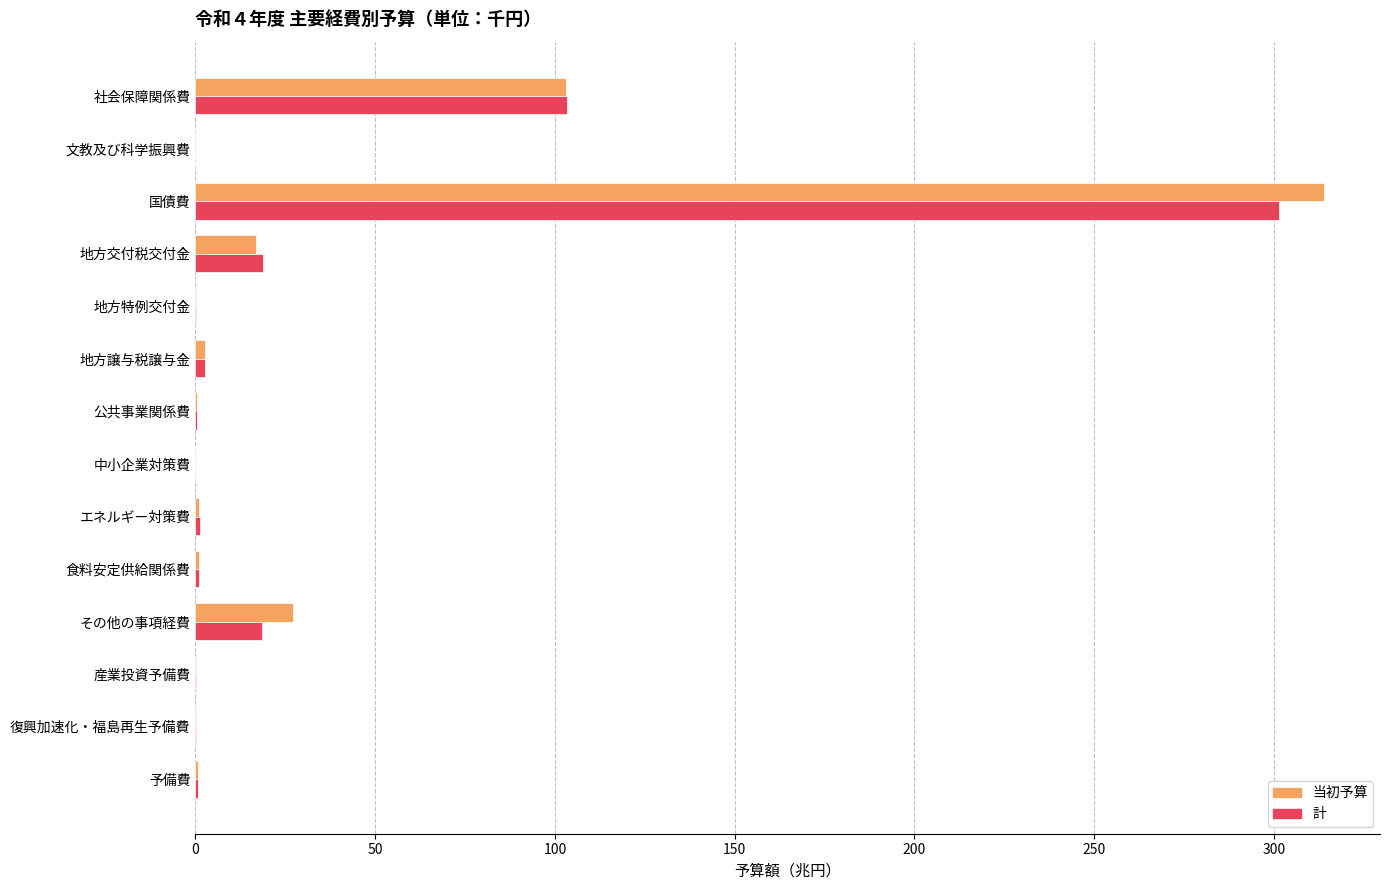

Is it true that 当初予算 equals 0.0 at 中小企業対策費?

True